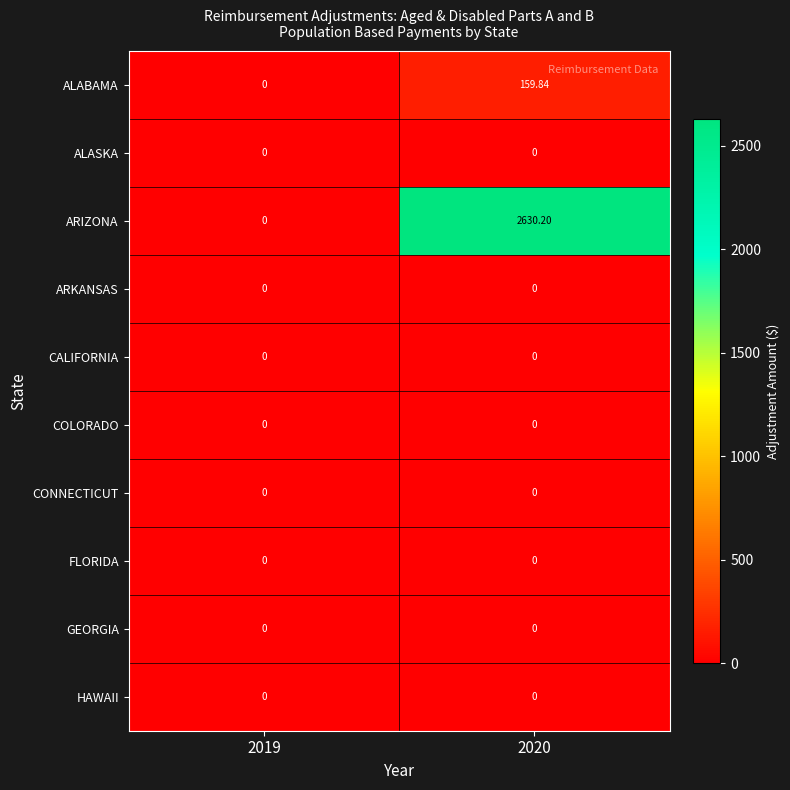

Which series has the largest total across all categories?

ARIZONA